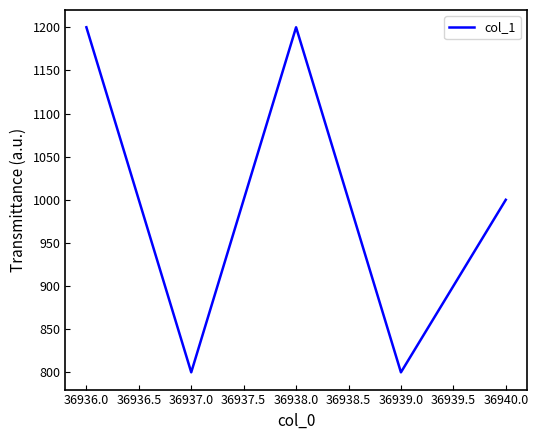

True or false: the data shows 800 at 36939.0.

True